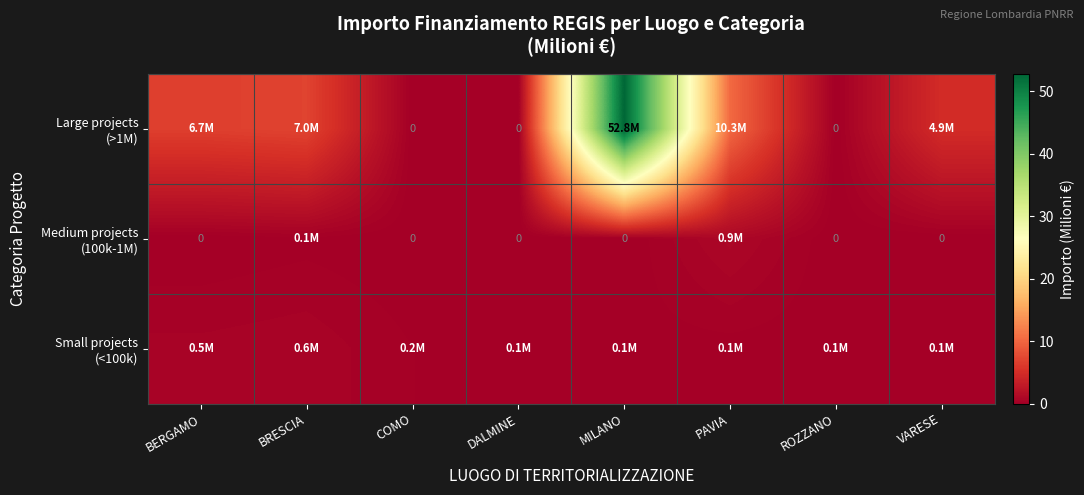

What is the difference between the highest and lowest values at COMO?

0.2